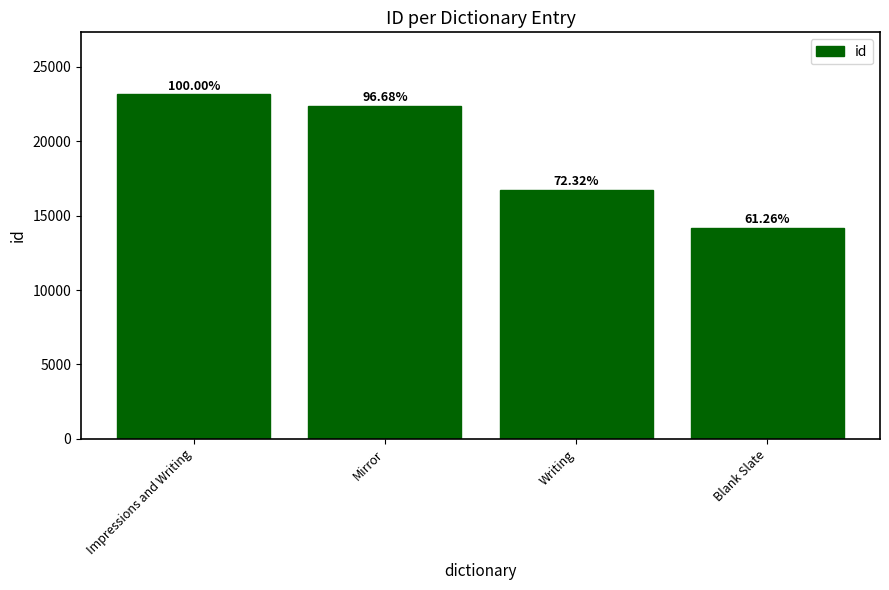

Does the chart contain any negative values?

No